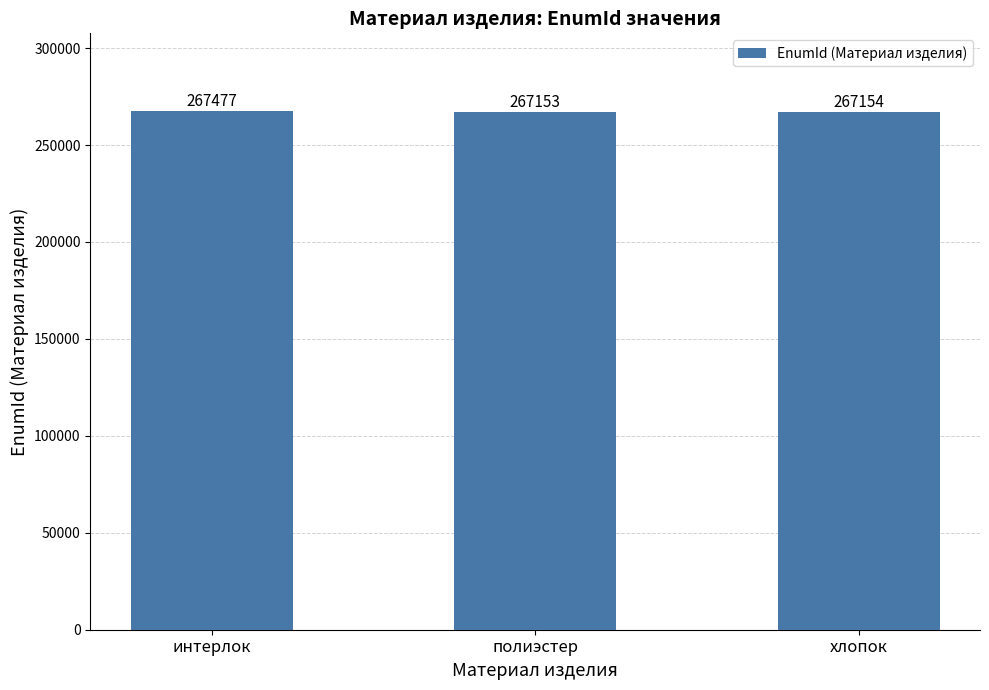

Which category has the highest value across all series?

интерлок